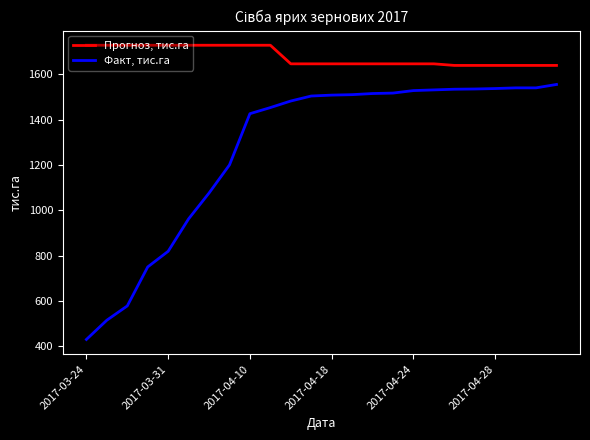

How many lines are shown in the chart?

2